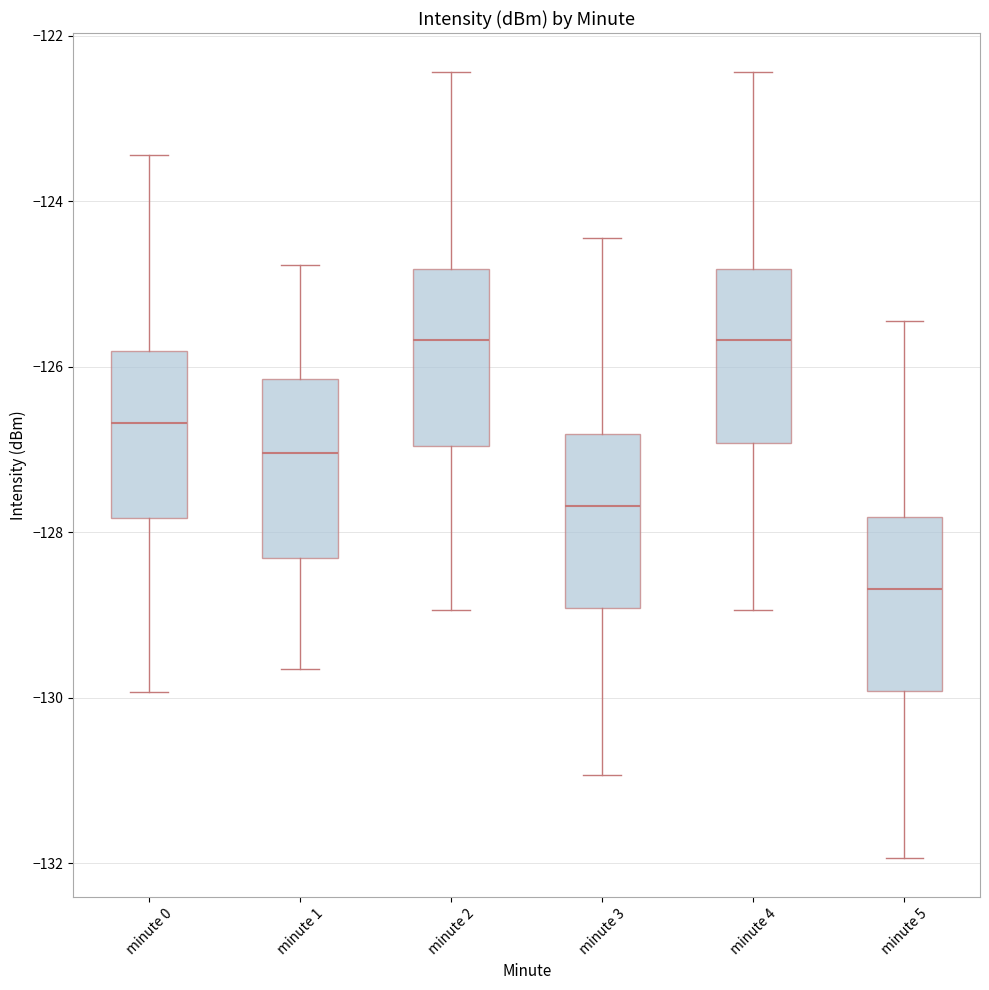

Reading left to right, transcribe this box plot: for each box, give where its median line is, the range the box spans, and where its two whiskers end, as read against the y-axis. The values are not printed on the chart, so give them approximately, as read against the axis.

minute 0: median -126.6, box -127.8 to -125.8, whiskers -130.0 to -123.4
minute 1: median -127.0, box -128.4 to -126.2, whiskers -129.6 to -124.8
minute 2: median -125.6, box -127.0 to -124.8, whiskers -129.0 to -122.4
minute 3: median -127.6, box -129.0 to -126.8, whiskers -131.0 to -124.4
minute 4: median -125.6, box -127.0 to -124.8, whiskers -129.0 to -122.4
minute 5: median -128.6, box -130.0 to -127.8, whiskers -132.0 to -125.4